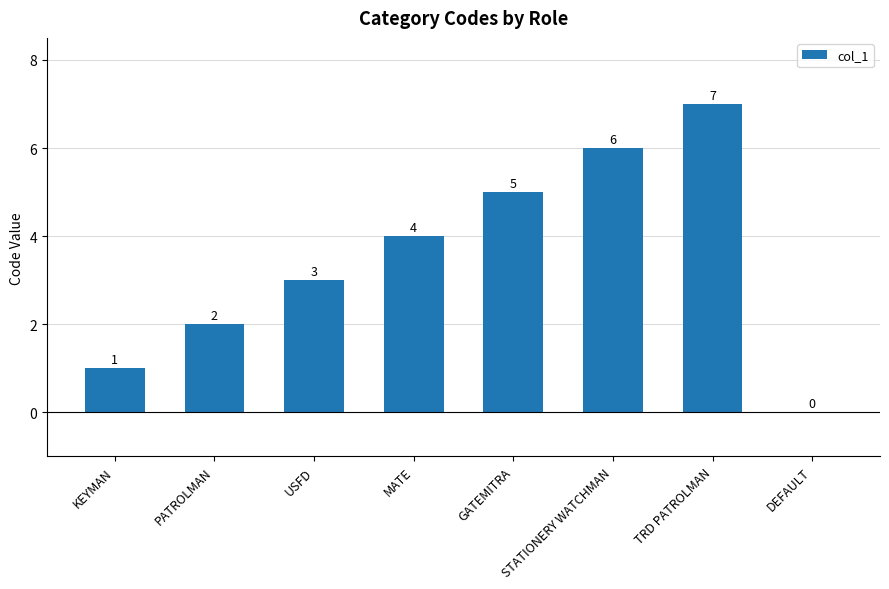

Which has a higher value, STATIONERY WATCHMAN or PATROLMAN?

STATIONERY WATCHMAN